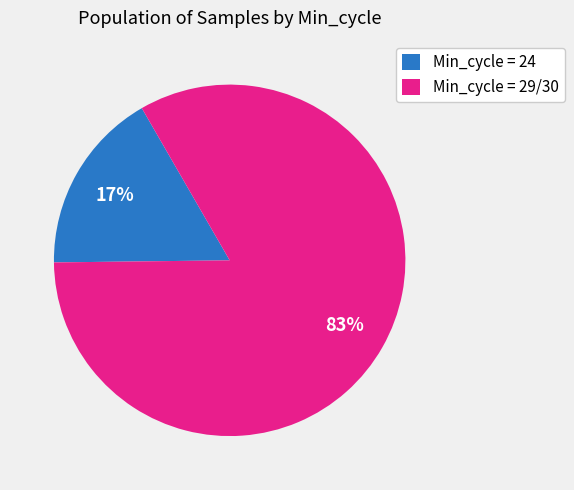

Does any single category account for the majority?

Yes